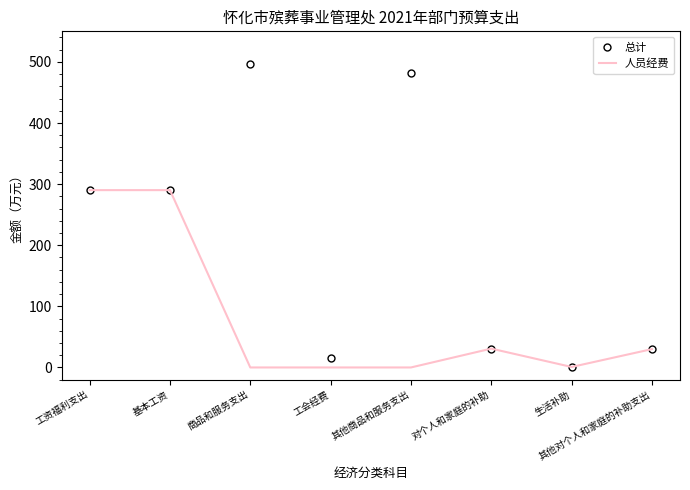

Is the value of 总计 at 其他商品和服务支出 greater than the value of 人员经费 at 对个人和家庭的补助?

Yes